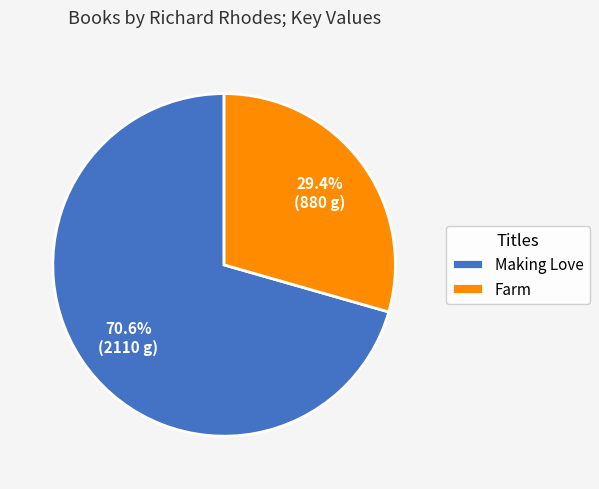

What is the total percentage of Farm and Making Love?

100.0%